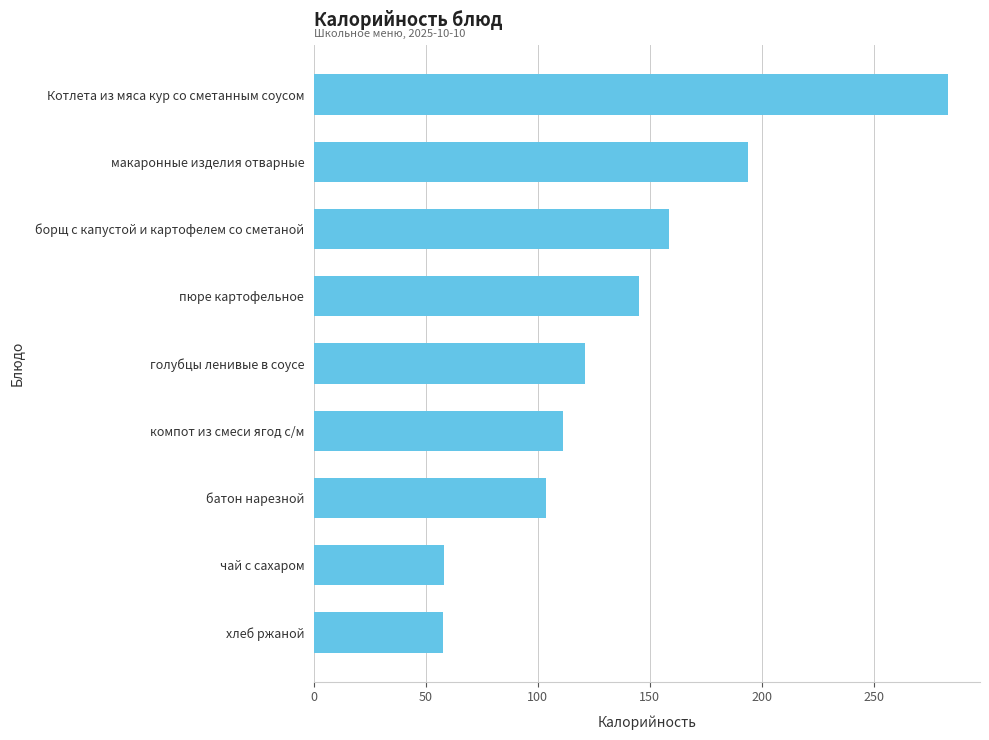

What is the greatest value displayed?

283.3